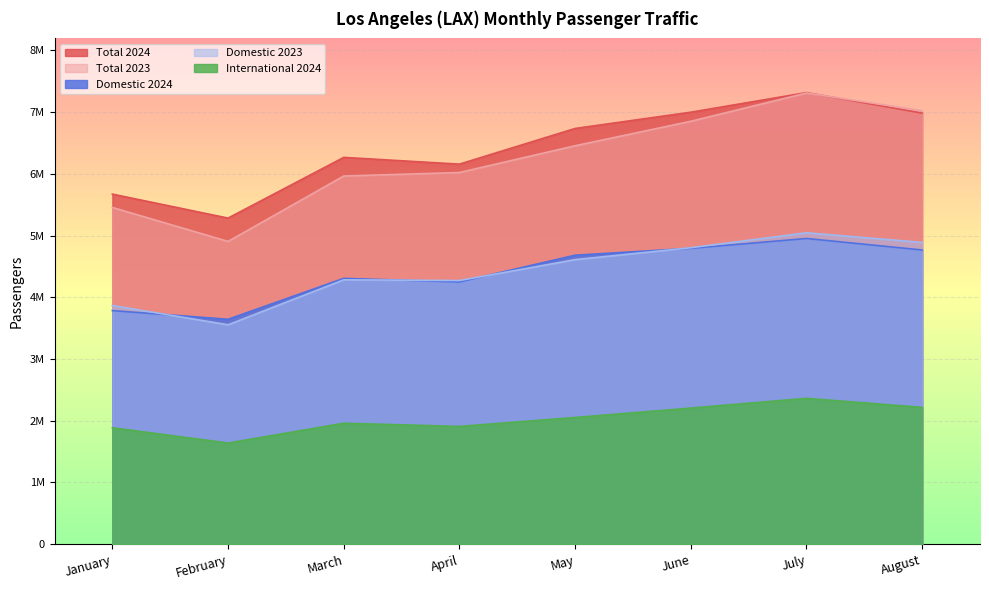

The value of Domestic 2023 at May is 7174868. True or false?

False